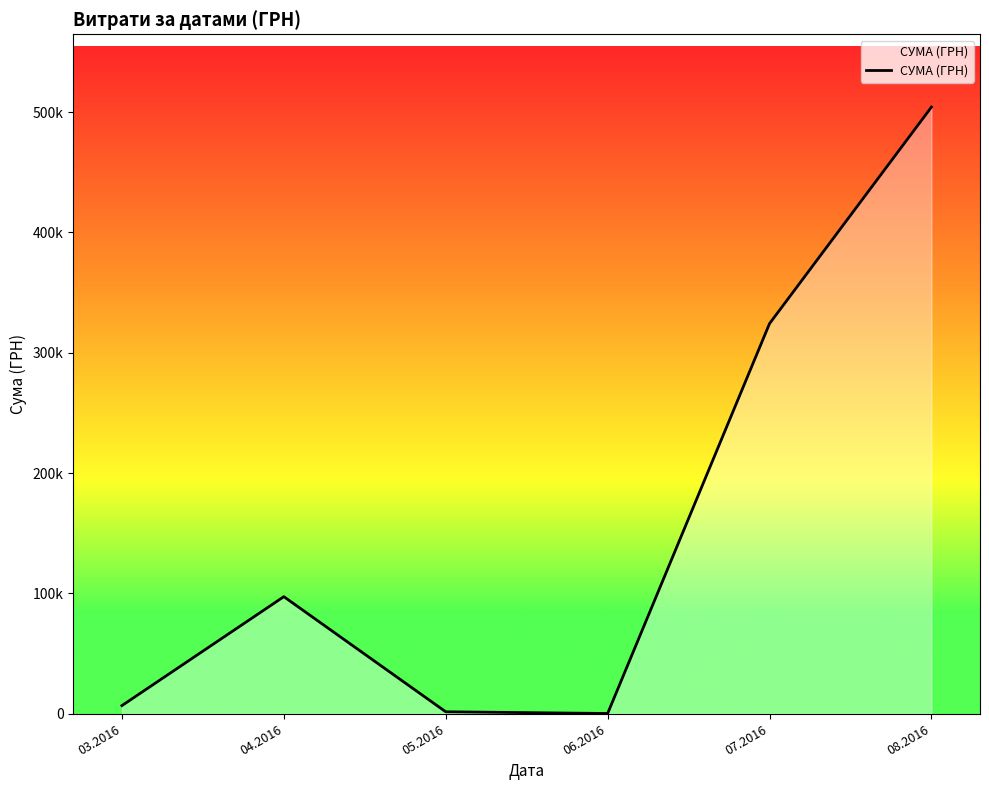

Does the chart have visible grid lines?

No